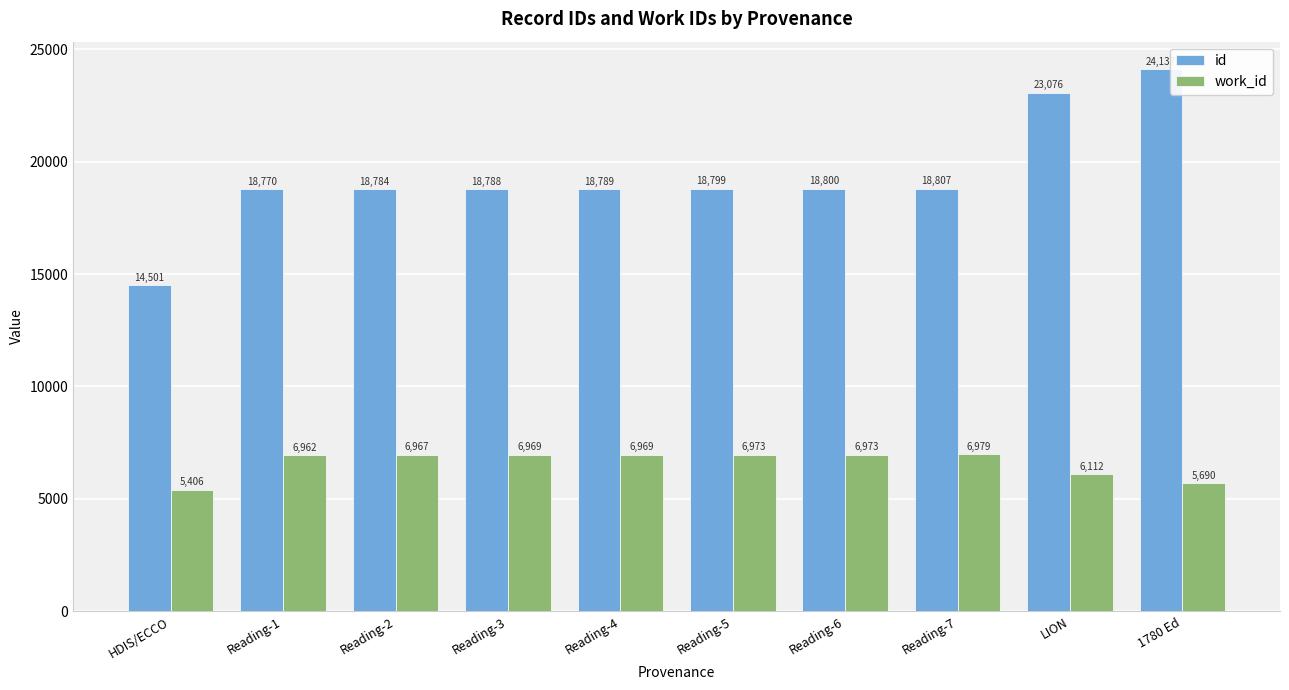

What are all the series names shown in the legend?

id, work_id